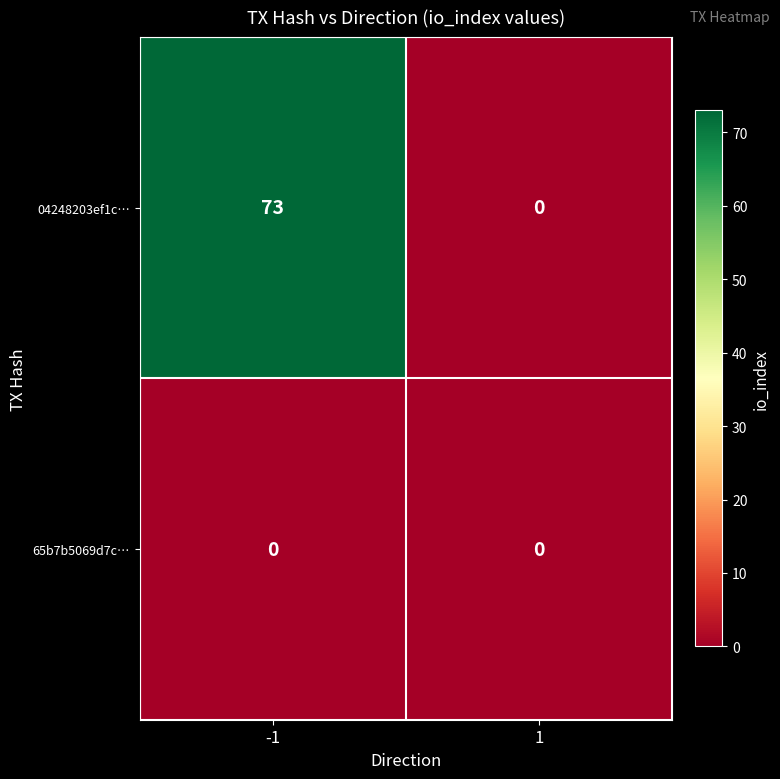

What is the maximum value shown in the chart?

73